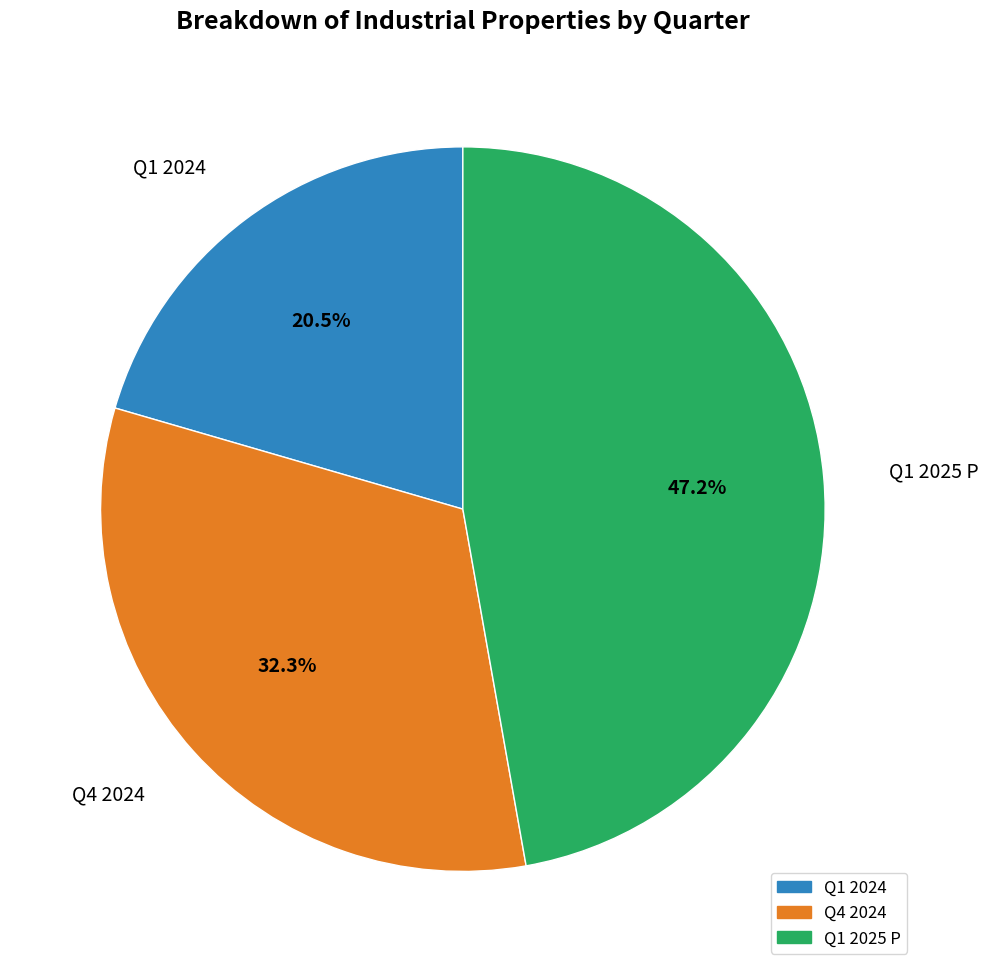

What is the ratio of the value at Q1 2024 to the value at Q1 2025 P?

0.4